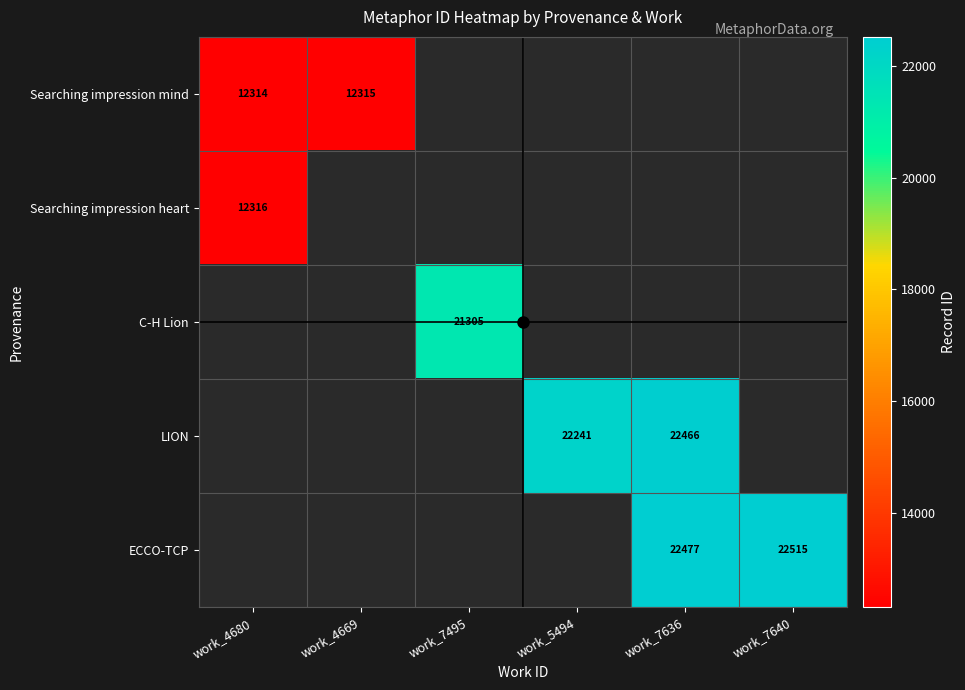

Is it true that Searching impression heart equals 20220 at work_4680?

False